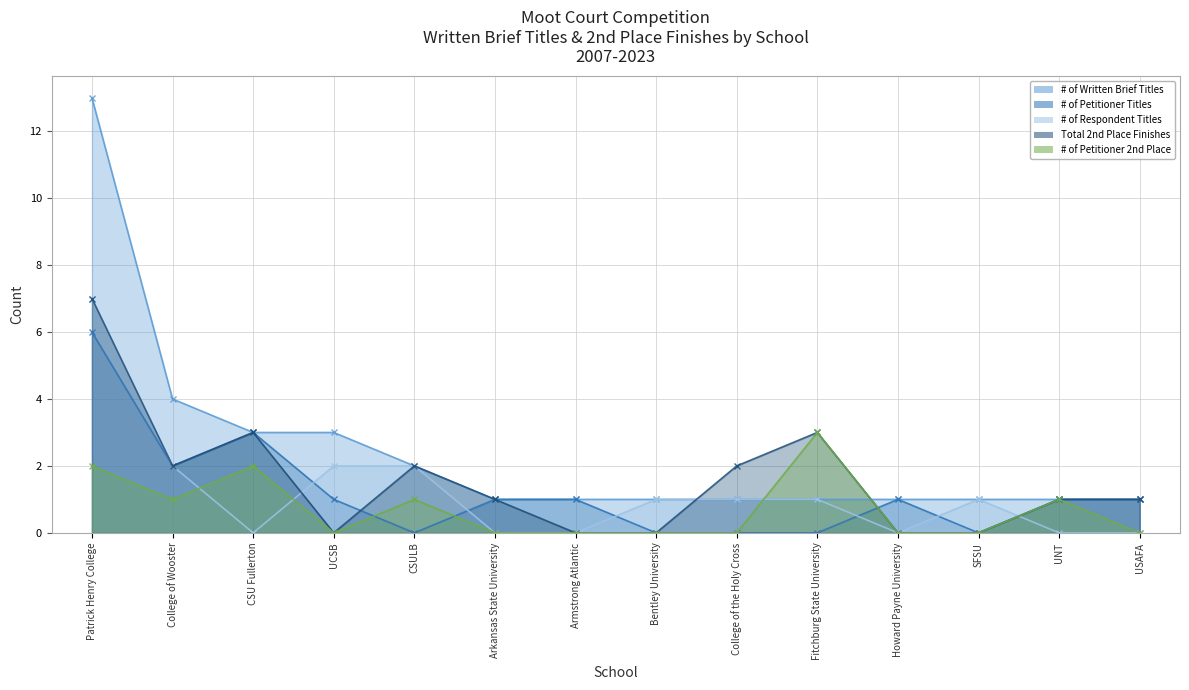

Where is # of Petitioner 2nd Place nearest to the value 1?

College of Wooster